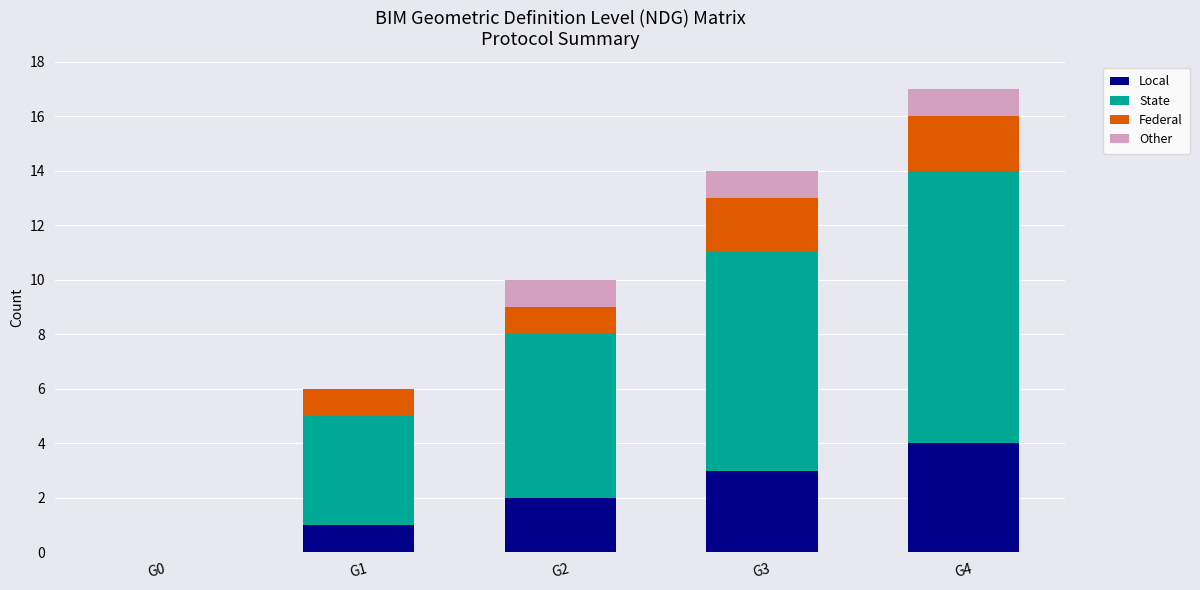

How many distinct data groups are displayed?

4